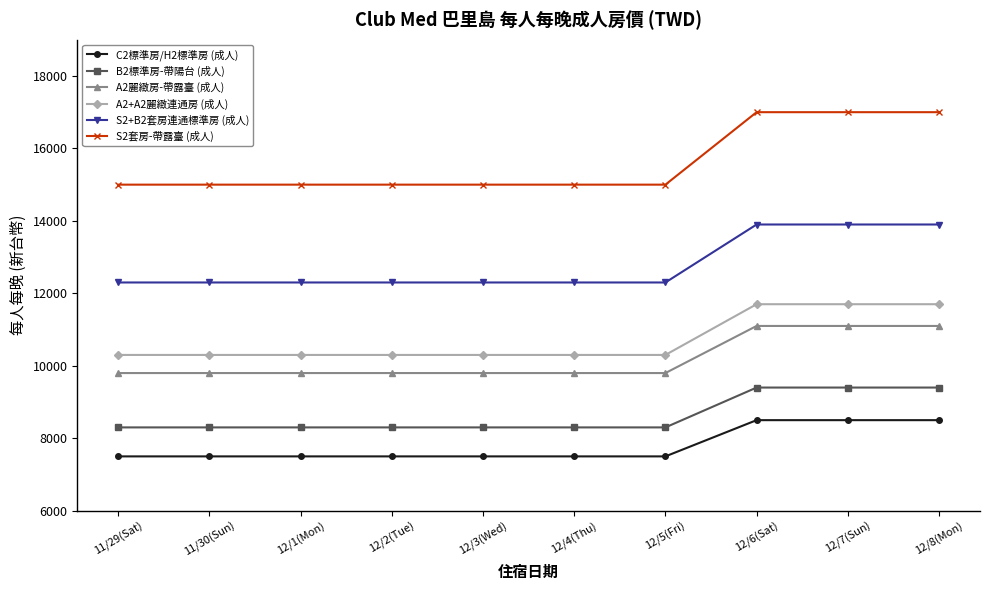

Rank the series by their maximum value, from highest to lowest.

S2套房-帶露臺 (成人), S2+B2套房連通標準房 (成人), A2+A2麗緻連通房 (成人), A2麗緻房-帶露臺 (成人), B2標準房-帶陽台 (成人), C2標準房/H2標準房 (成人)